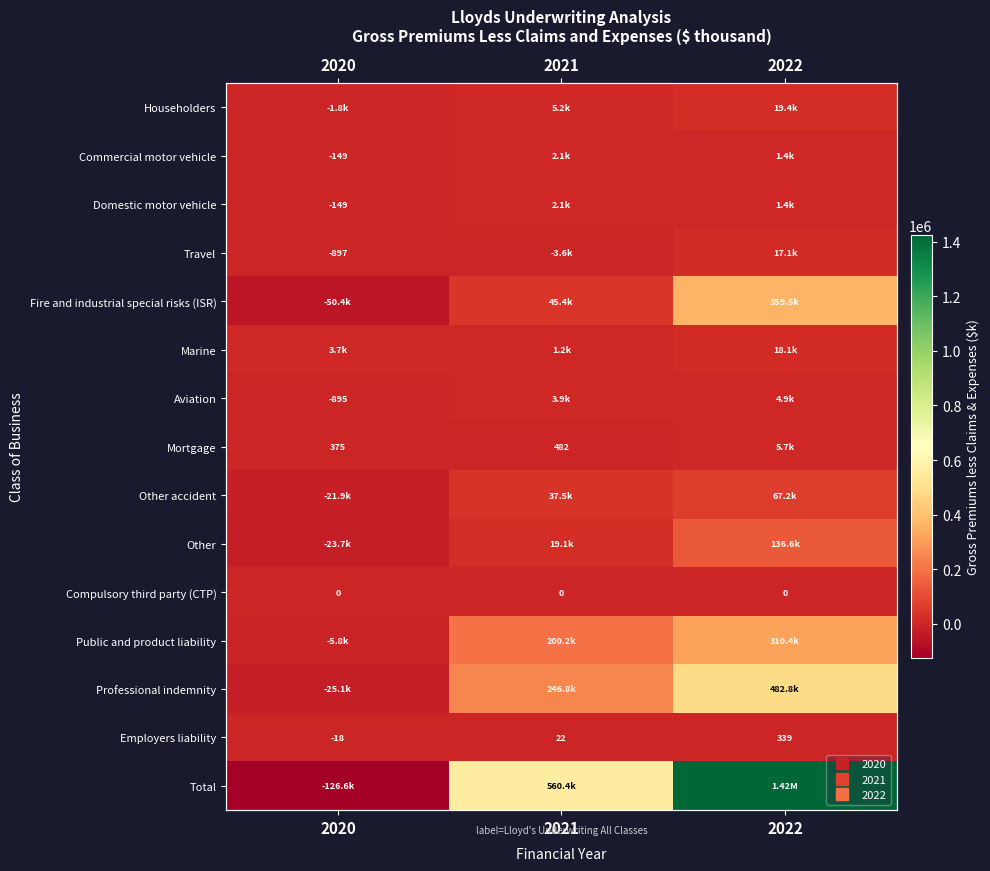

True or false: Marine has a value of 2013 at 2021.

False